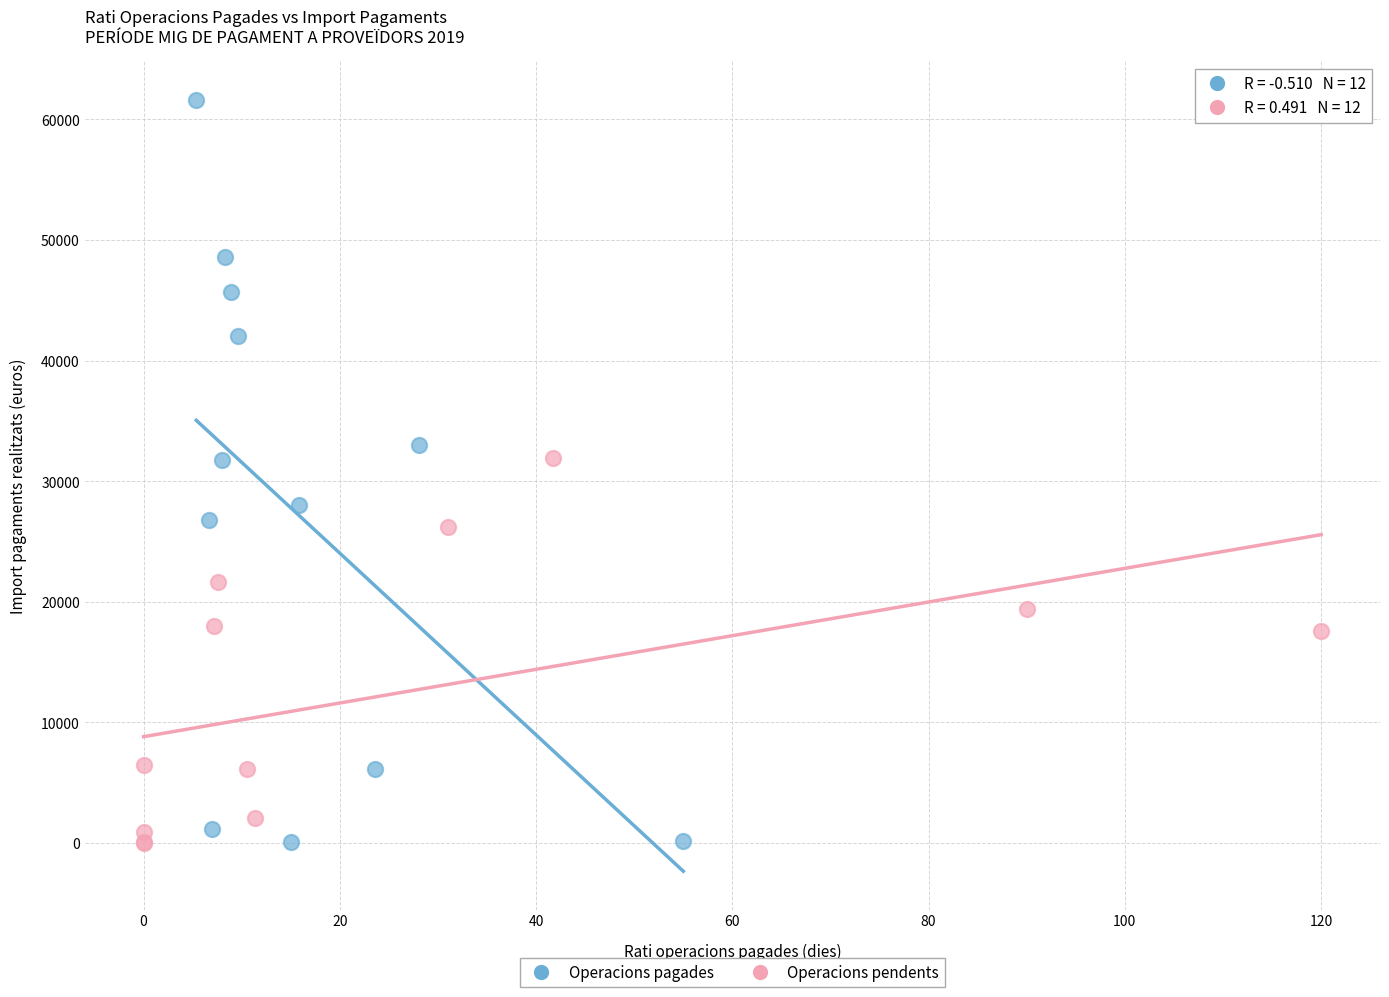

What are all the series names shown in the legend?

Operacions pagades, Operacions pendents